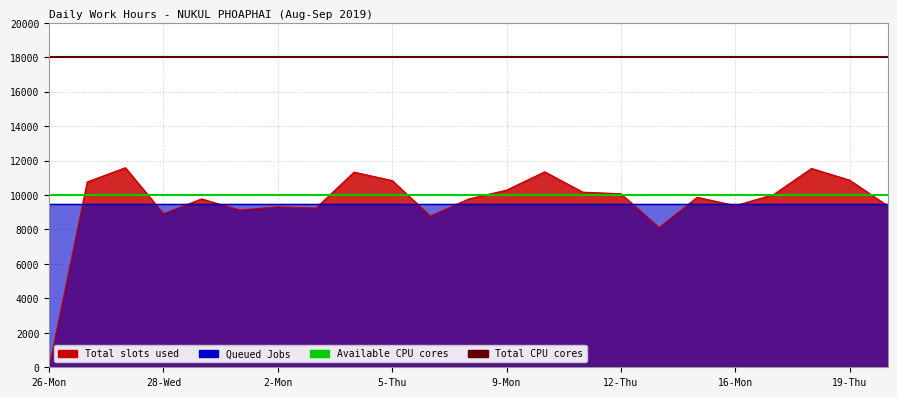

The Total CPU cores series shows 18000 at 28-Wed. True or false?

True